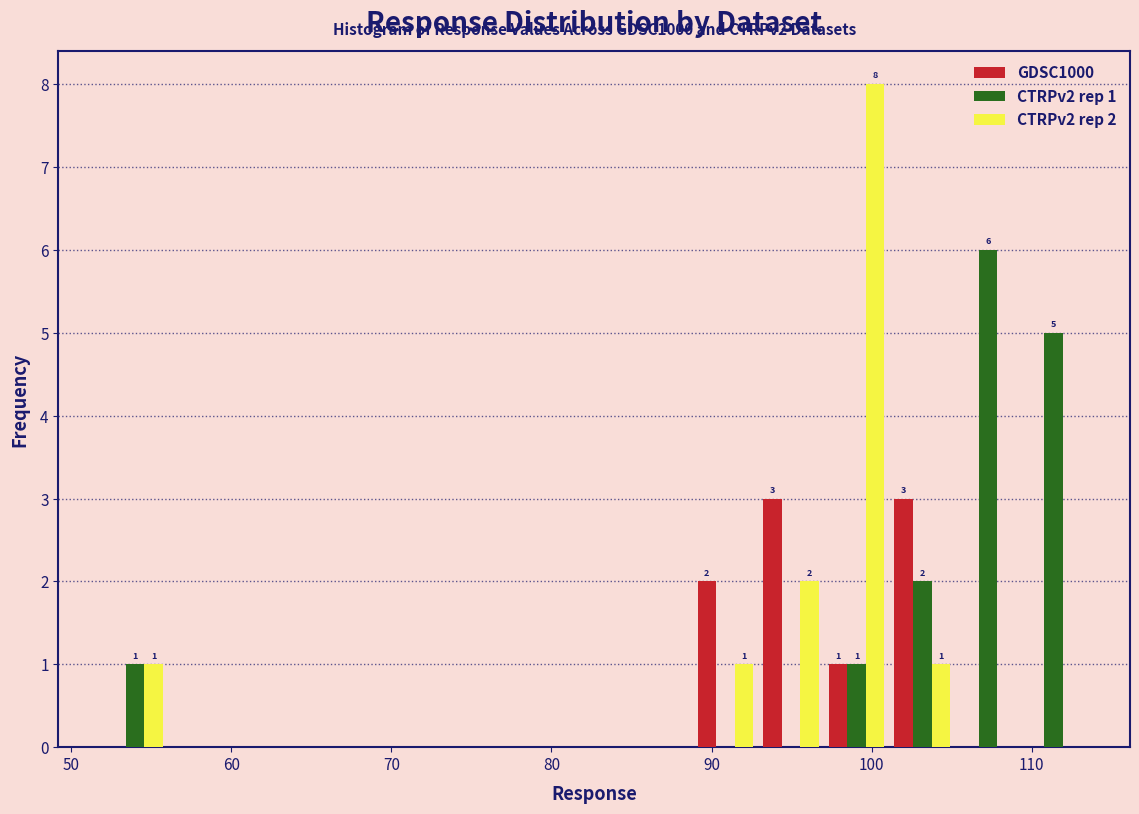

In the CTRPv2 rep 2 series, which range on the x-axis has the tallest bar?

97 to 101